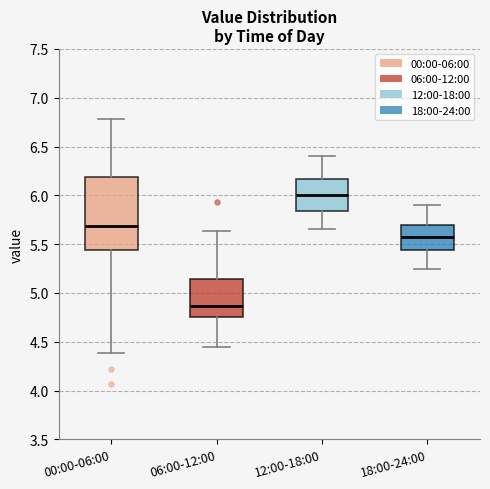

Comparing the boxes themselves (not the whiskers), which one is the tallest?

00:00-06:00